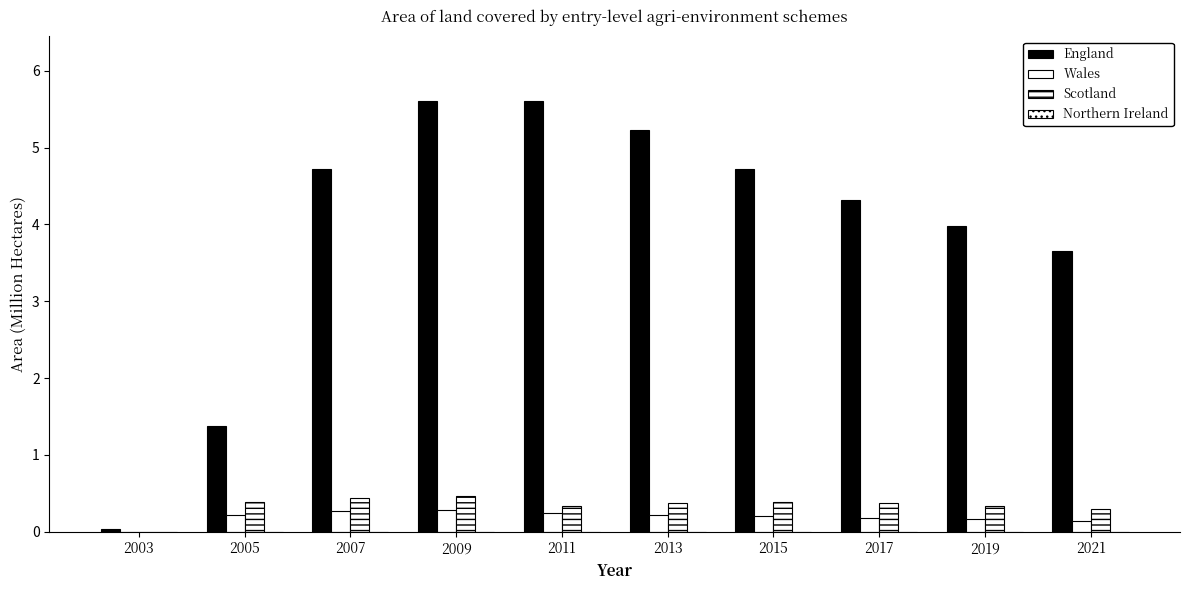

How many groups of bars are there?

10